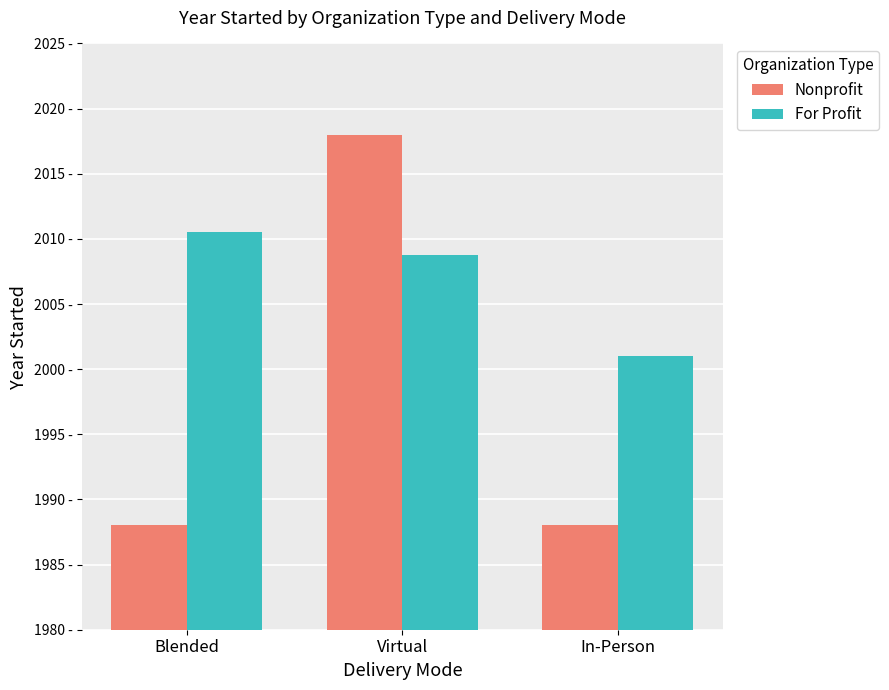

Is the value of Nonprofit at In-Person greater than the value of For Profit at Virtual?

No